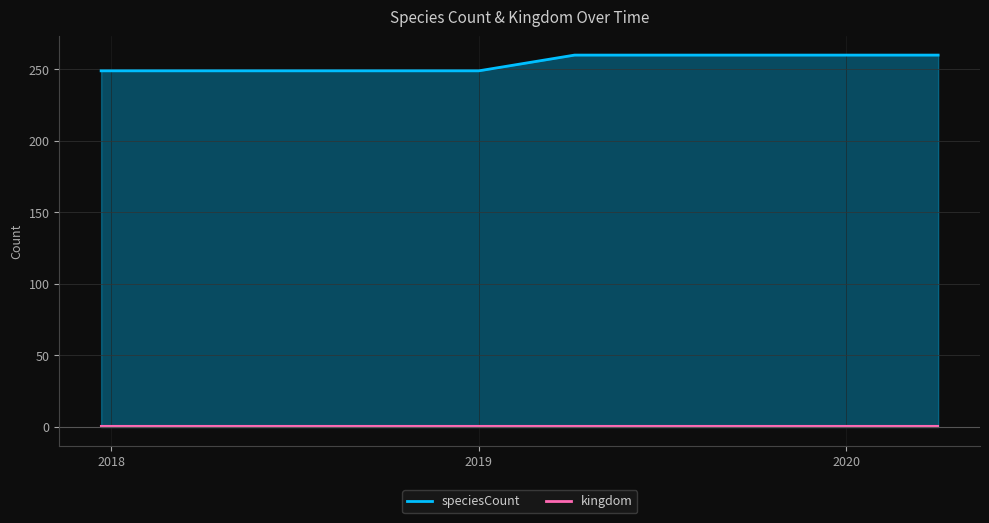

Which category has the highest value across all series?

2019-04-06